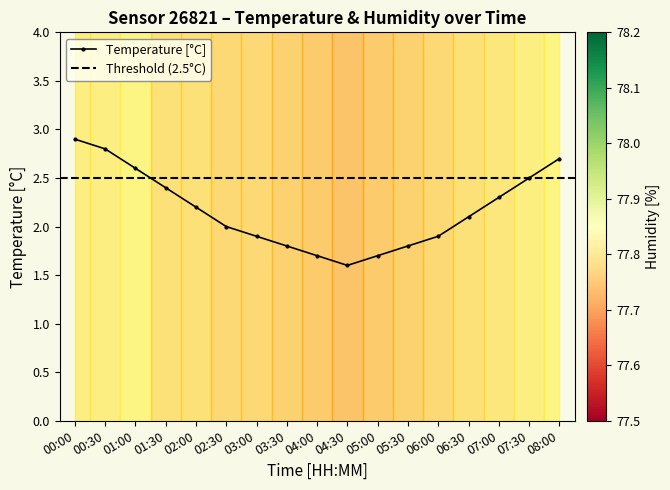

Is this an area chart (filled region under the line)?

No